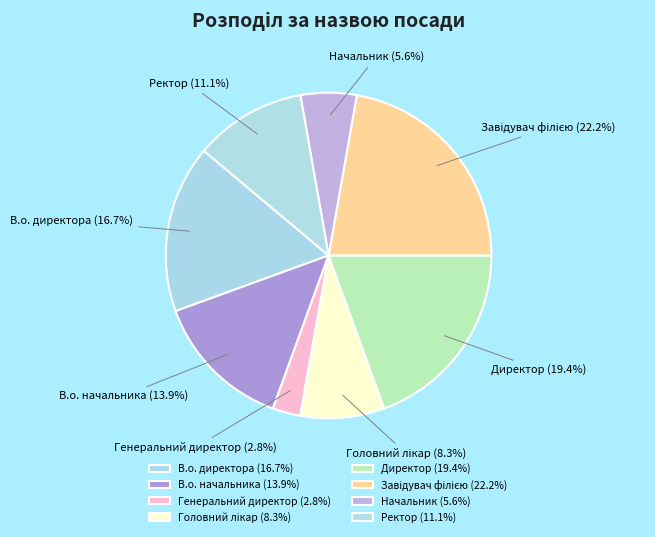

Does any single category account for the majority?

No